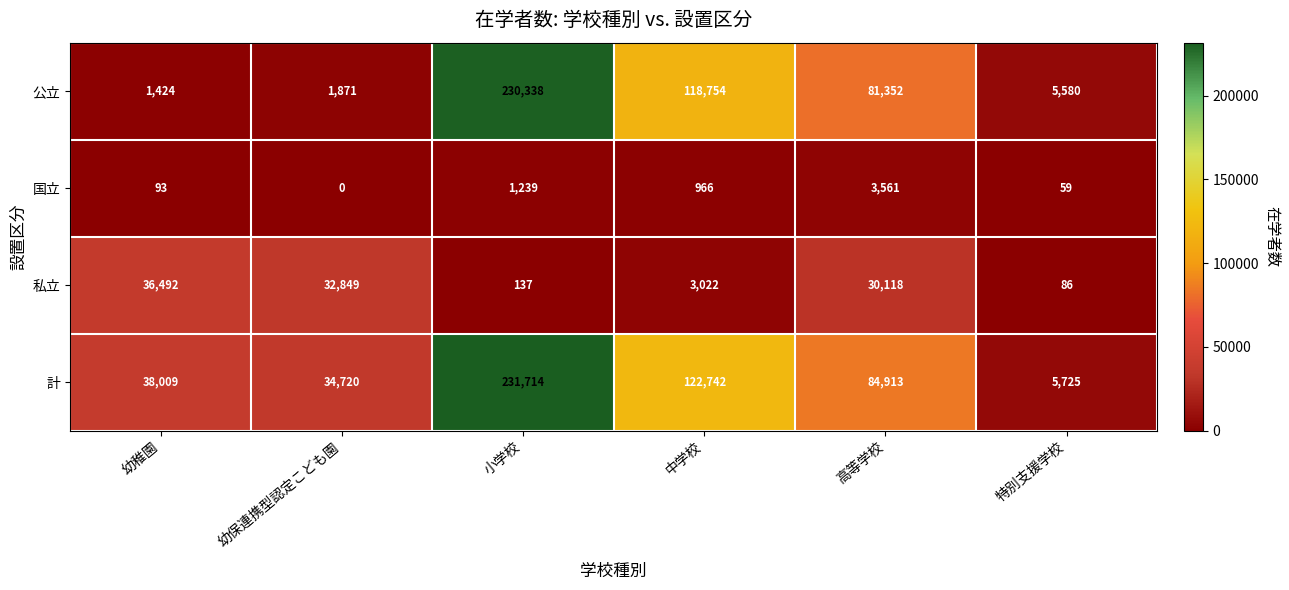

Reading left to right, list all the values displayed in this chart.

公立: 1424	1871	230338	118754	81352	5580
国立: 93	0	1239	966	3561	59
私立: 36492	32849	137	3022	30118	86
計: 38009	34720	231714	122742	84913	5725